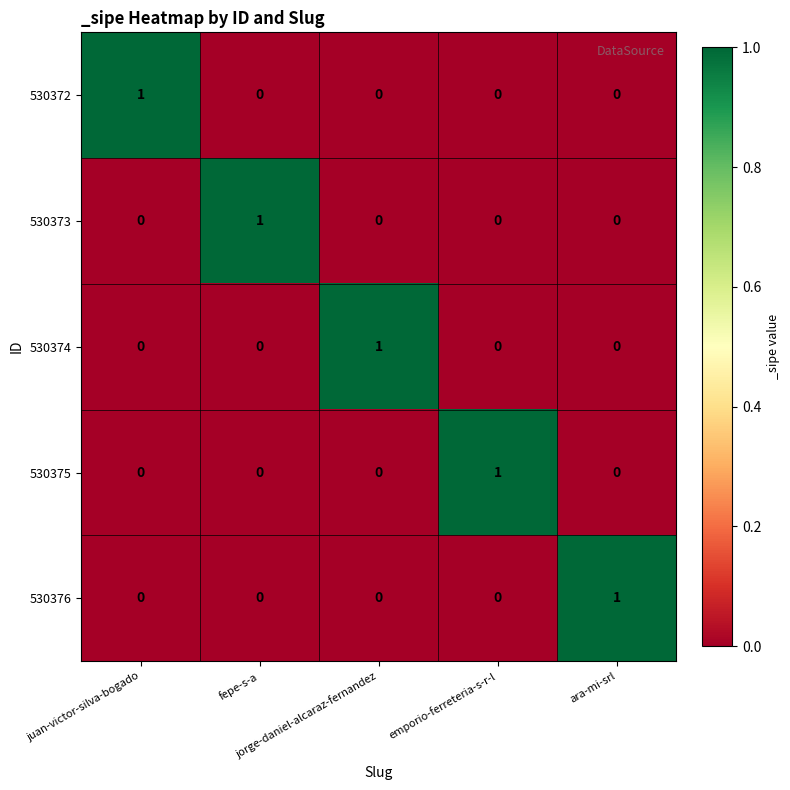

At how many categories does at least one series exceed 0?

5